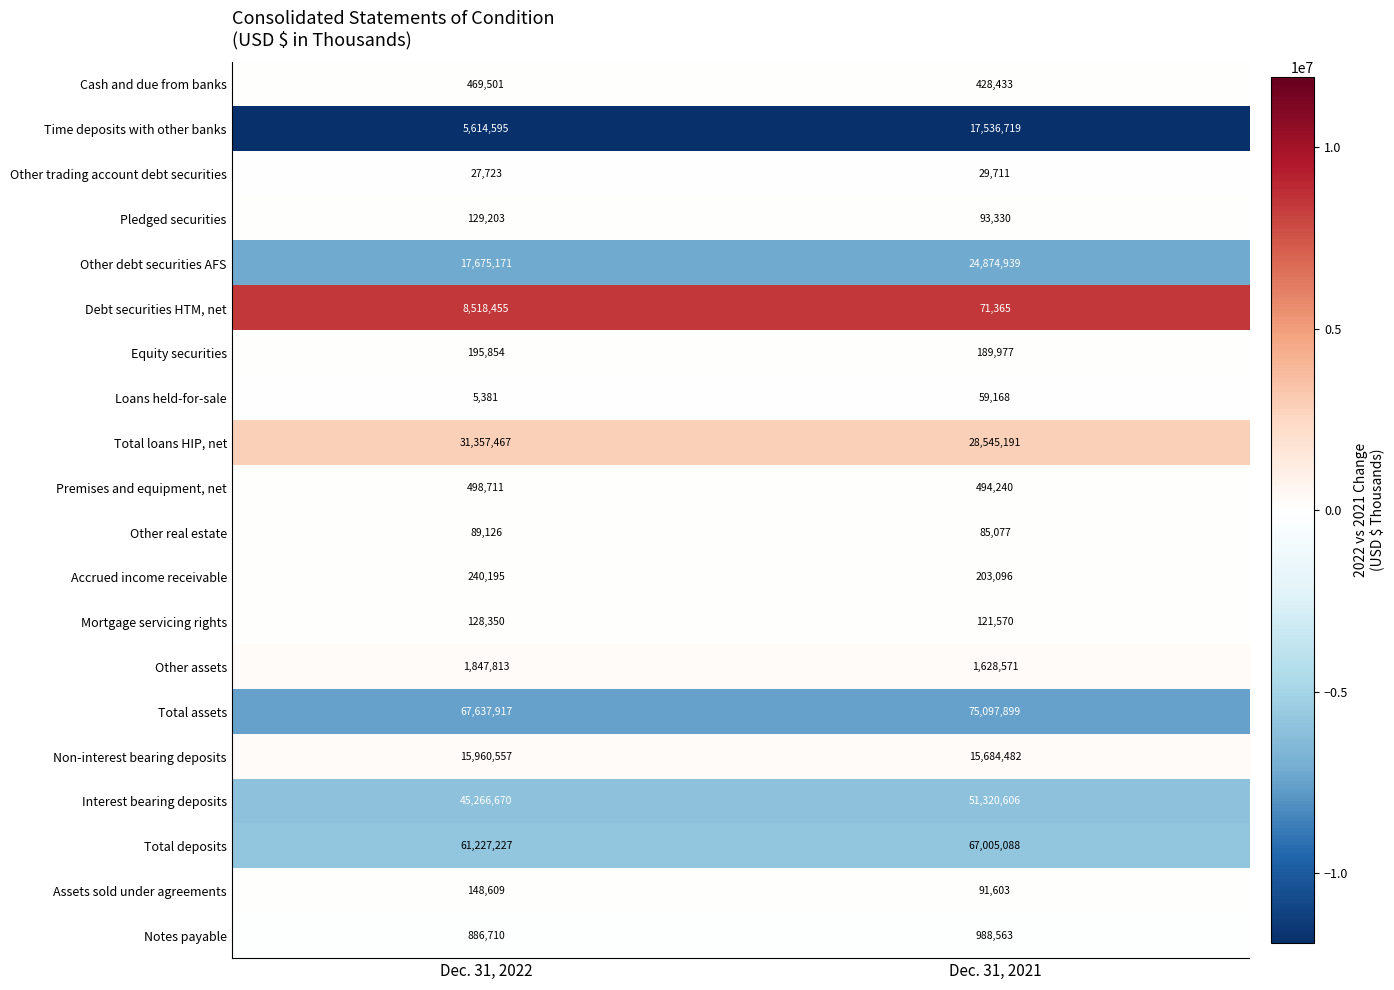

Is the value of Other trading account debt securities at Dec. 31, 2021 greater than the value of Total loans HIP, net at Dec. 31, 2022?

No